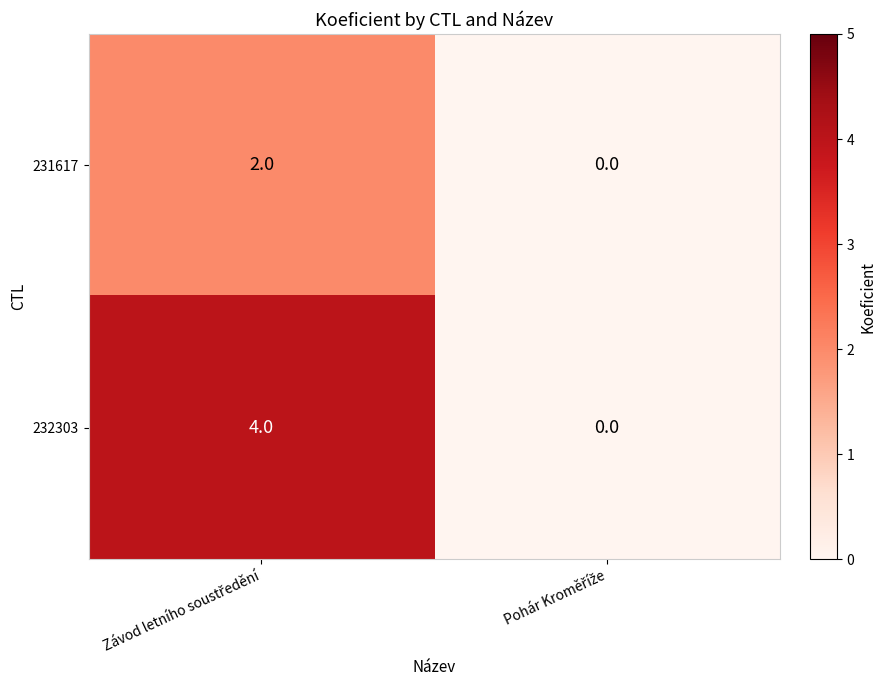

Rank the series by their average value, from highest to lowest.

232303, 231617